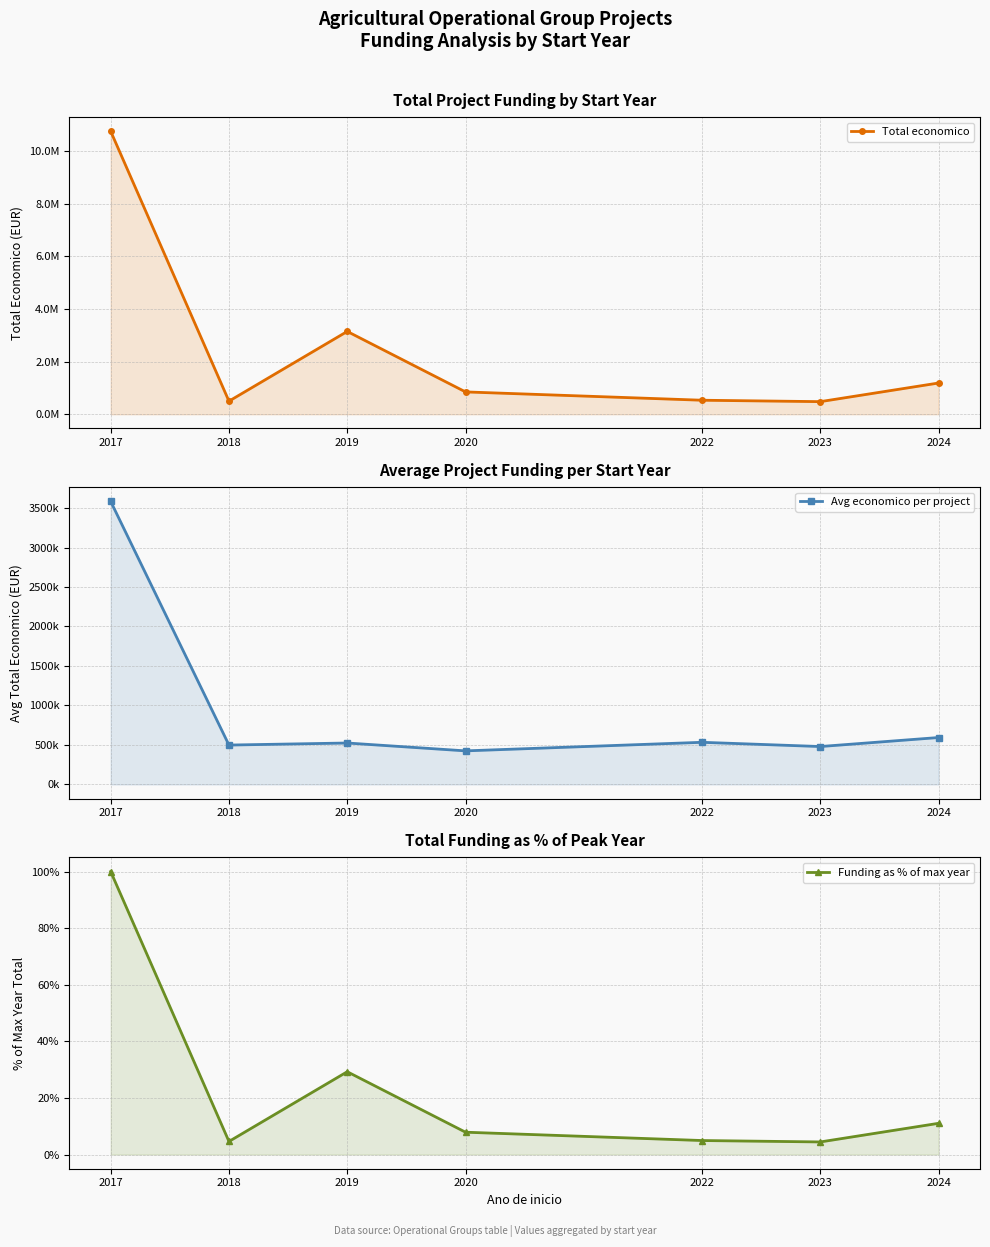

How many data points in Avg economico per project are above 524514?

4